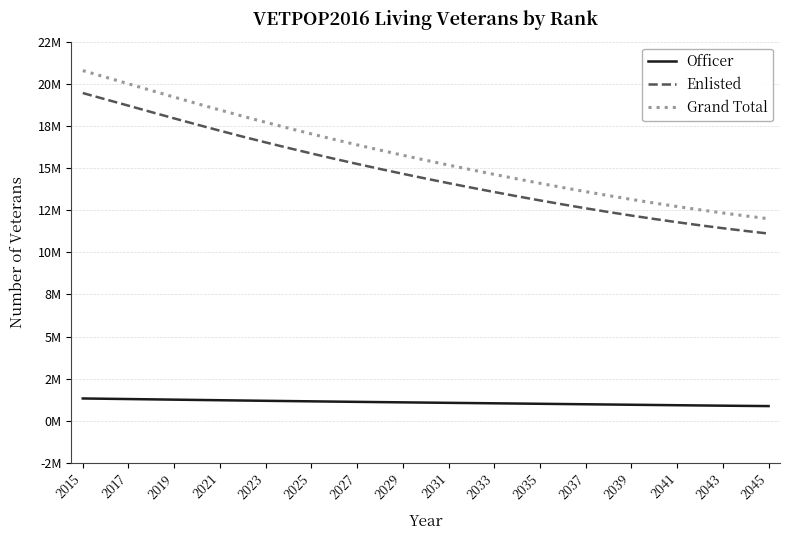

List the series in order of their peak value, highest first.

Grand Total, Enlisted, Officer